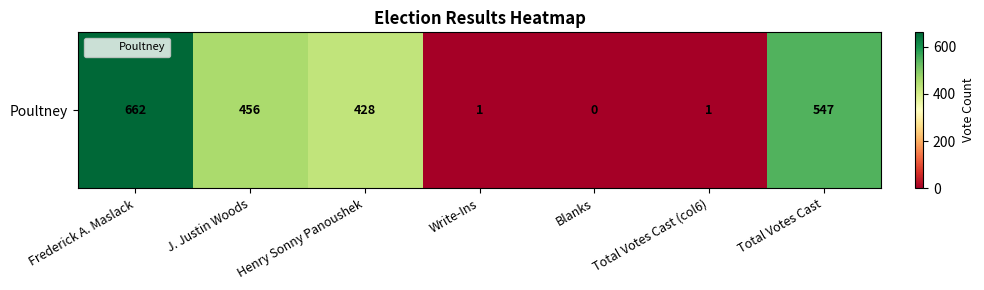

Which label corresponds to the largest value in the chart?

Frederick A. Maslack